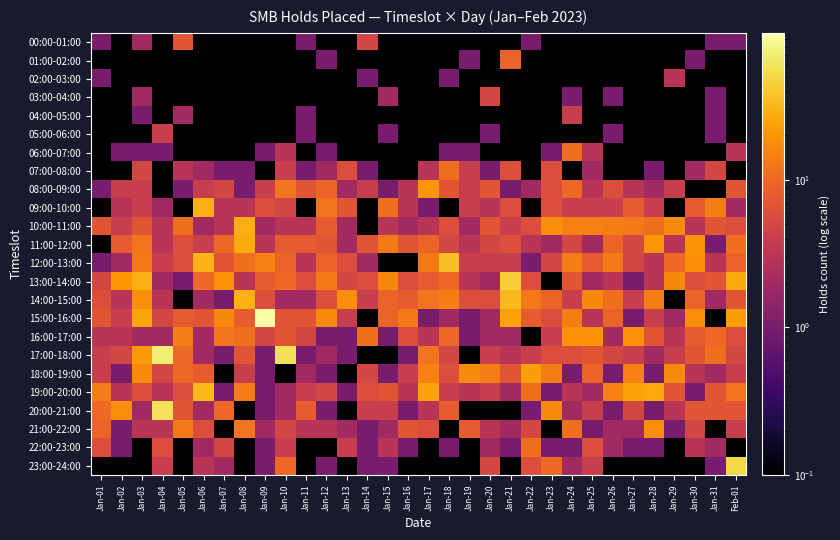

At Jan-01, list the series in order from smallest to largest.

01:00-02:00, 03:00-04:00, 04:00-05:00, 05:00-06:00, 06:00-07:00, 07:00-08:00, 09:00-10:00, 11:00-12:00, 23:00-24:00, 00:00-01:00, 02:00-03:00, 08:00-09:00, 12:00-13:00, 16:00-17:00, 17:00-18:00, 18:00-19:00, 13:00-14:00, 14:00-15:00, 22:00-23:00, 10:00-11:00, 15:00-16:00, 21:00-22:00, 20:00-21:00, 19:00-20:00